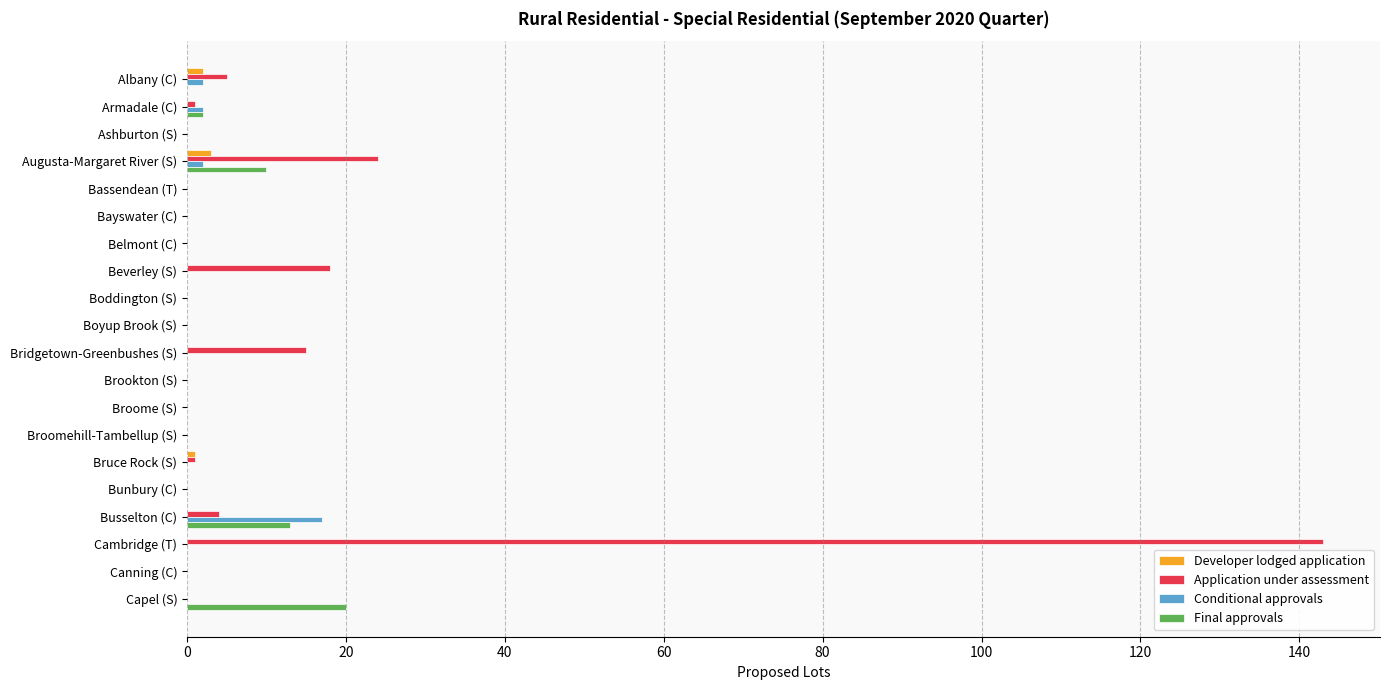

Between Cambridge (T) and Canning (C), which series saw the biggest shift?

Application under assessment